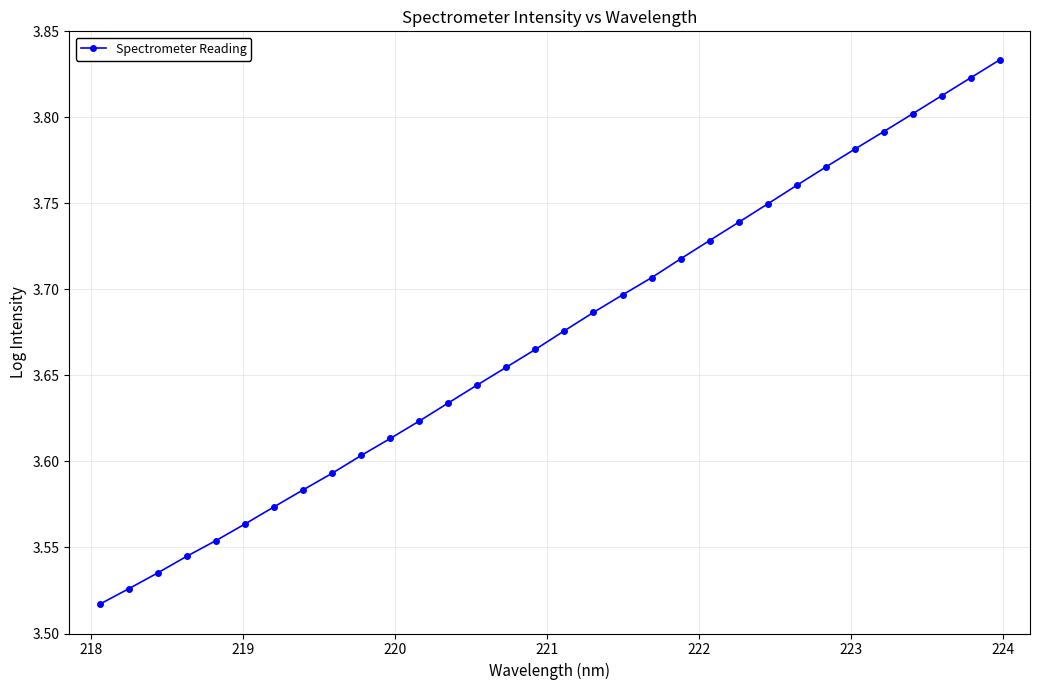

How many lines are shown in the chart?

1